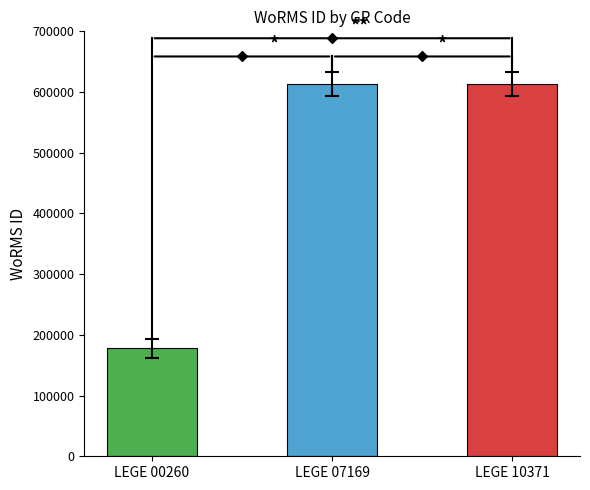

What is the ratio of the value at LEGE 00260 to the value at LEGE 07169?

0.3